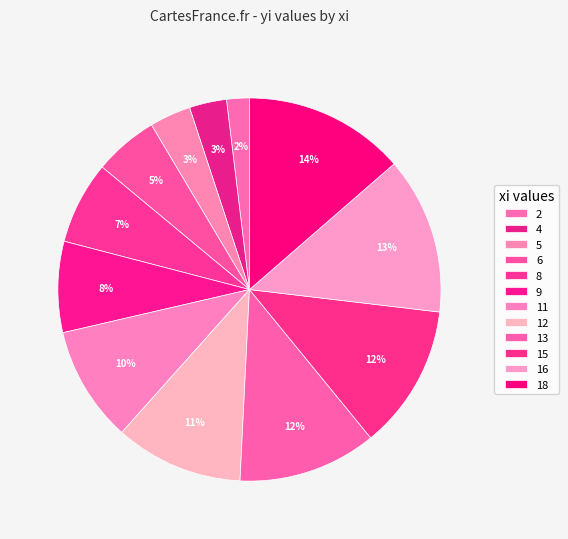

Does 15 represent more than half of the total?

No